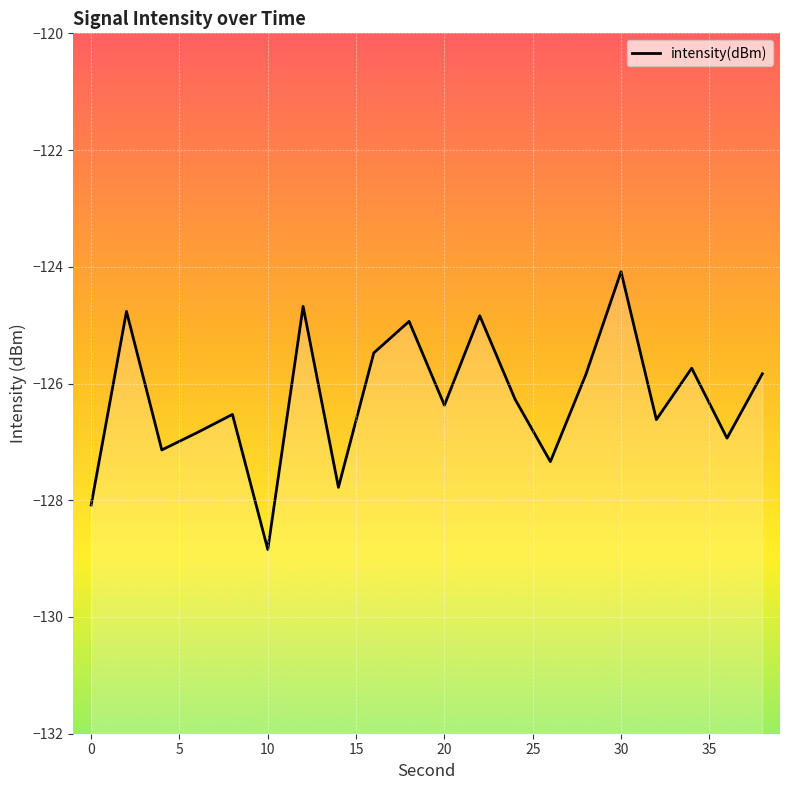

What is the sum of the values at 2 and 6?

-251.6